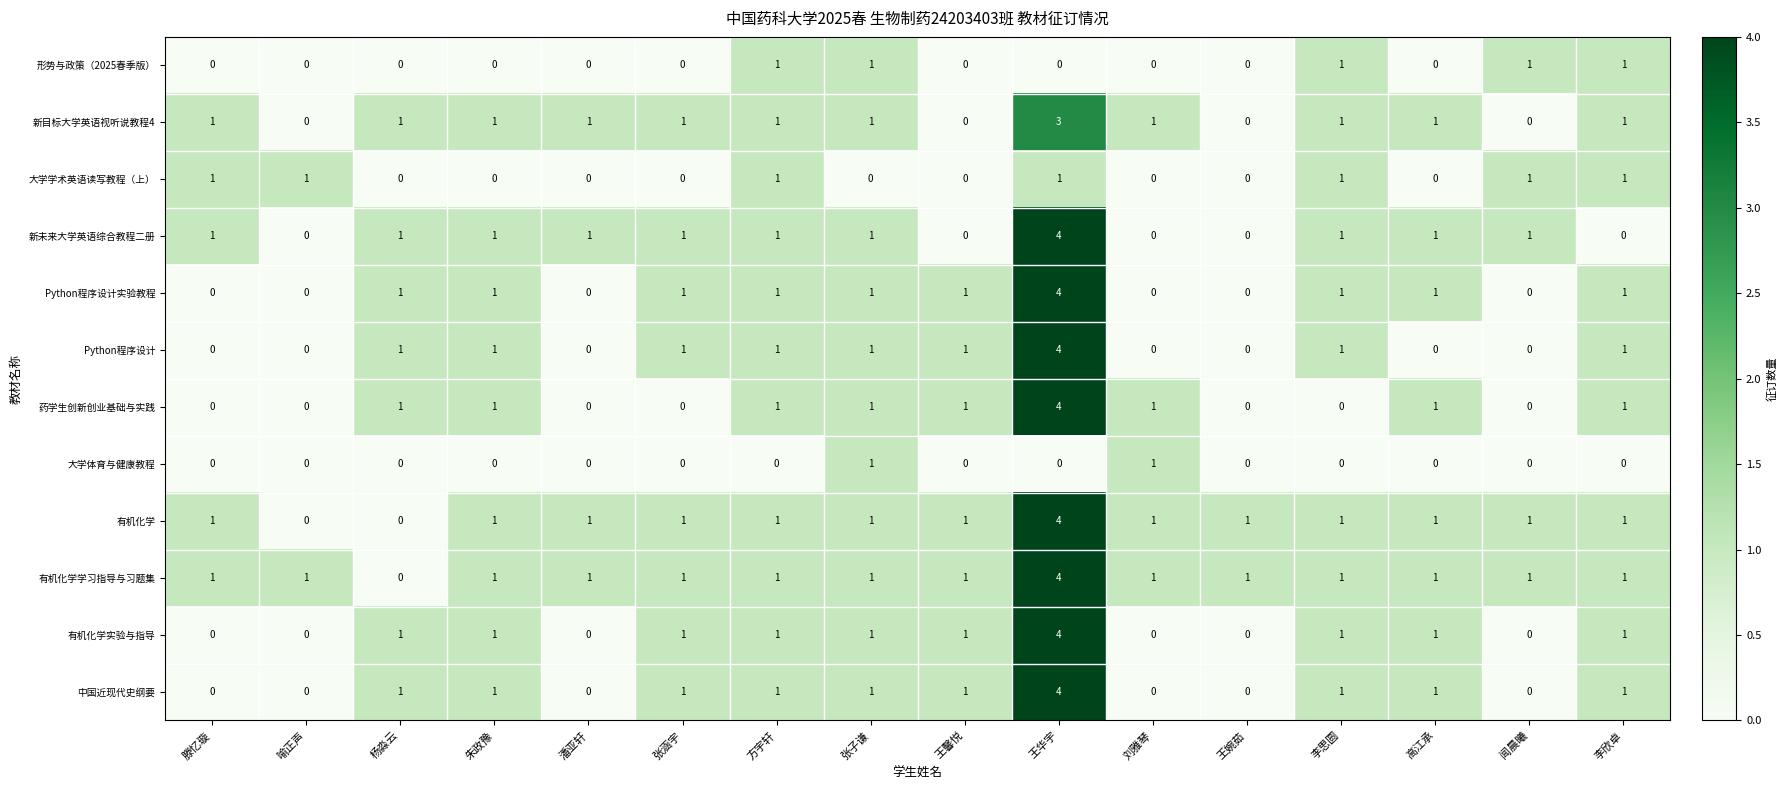

What is the maximum value shown in the chart?

4